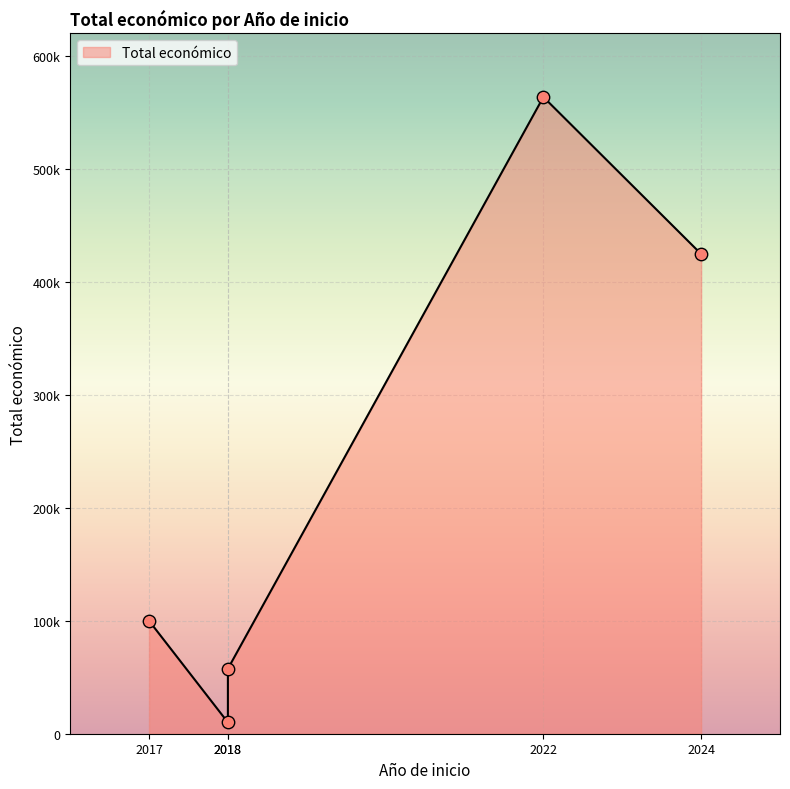

What is the ratio of the value at 2024 to the value at 2022?

0.8